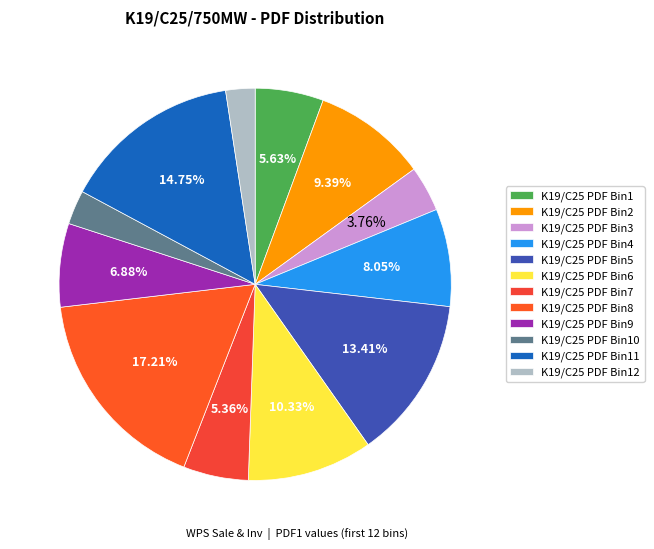

Is there any slice that represents more than half of the pie?

No